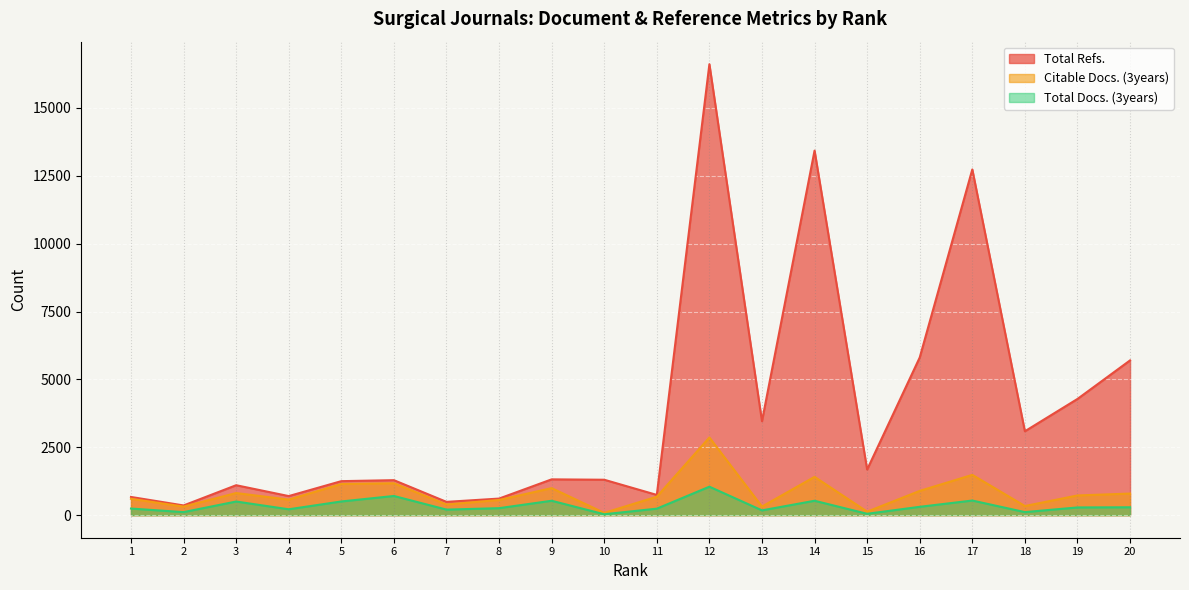

Reading left to right, what are all the values shown in this chart?

Total Refs.: 1=671	2=358	3=1103	4=703	5=1253	6=1289	7=490	8=611	9=1319	10=1305	11=746	12=16607	13=3461	14=13426	15=1680	16=5807	17=12732	18=3090	19=4280	20=5700
Total Docs. (3years): 1=244	2=113	3=503	4=217	5=505	6=707	7=205	8=258	9=531	10=34	11=240	12=1049	13=177	14=531	15=51	16=308	17=539	18=113	19=285	20=291
Citable Docs. (3years): 1=603	2=316	3=815	4=573	5=1148	6=1175	7=393	8=560	9=996	10=84	11=680	12=2861	13=317	14=1411	15=129	16=894	17=1484	18=337	19=726	20=796